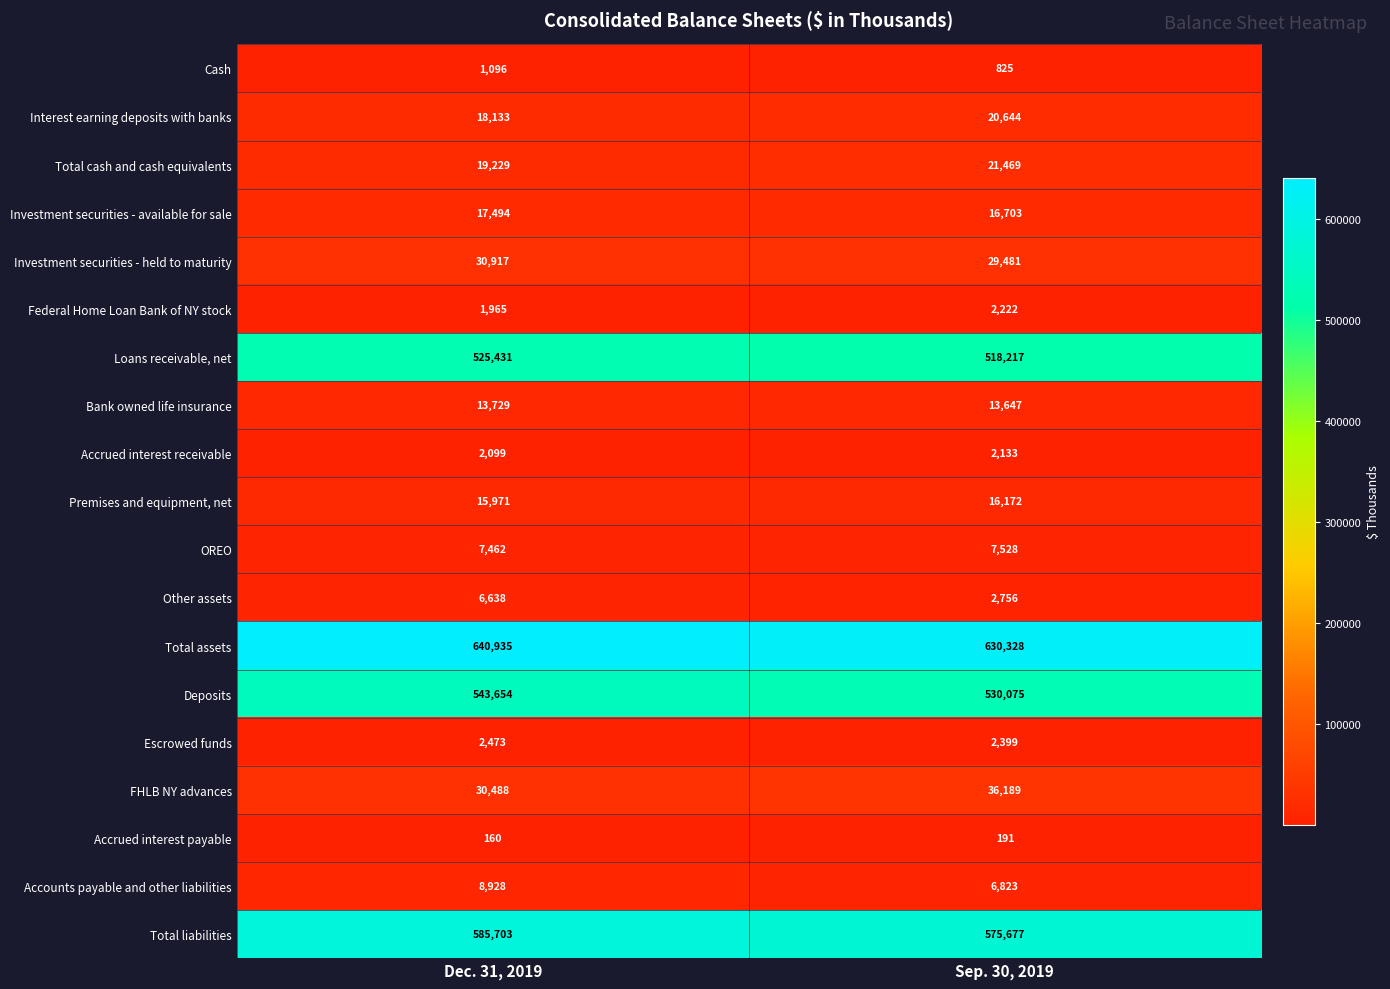

How many series are shown in this chart?

19